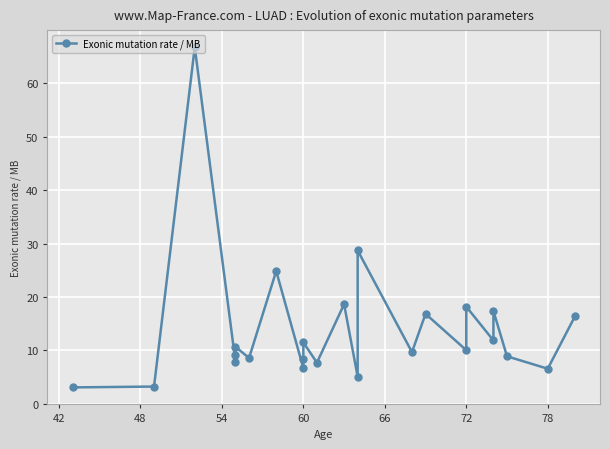

How many values exceed 10?

12